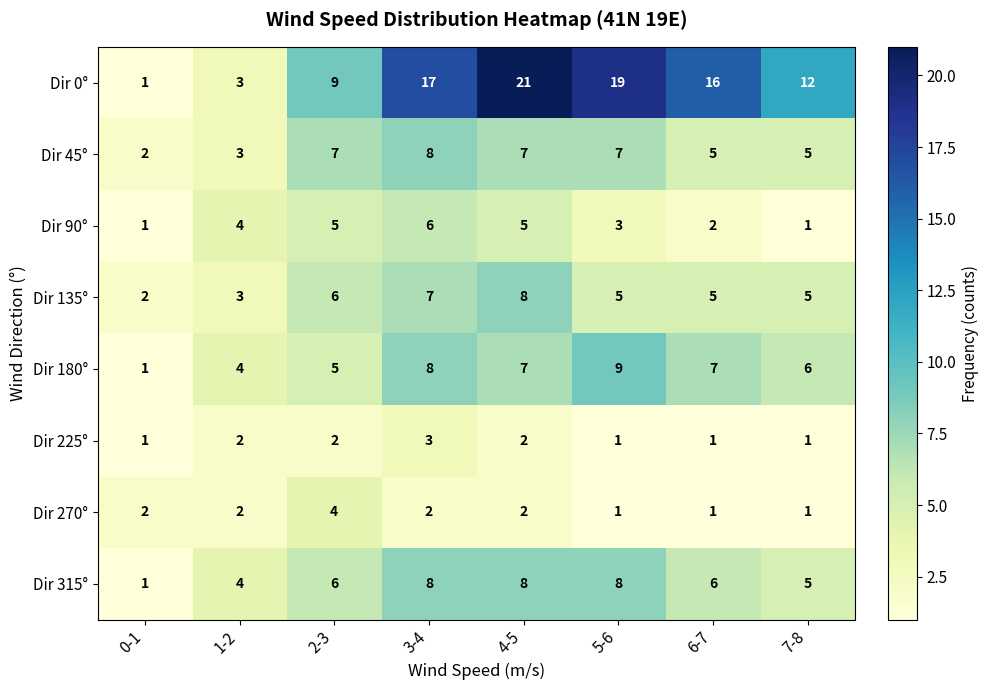

What is the difference between the highest and lowest values at 6-7?

15